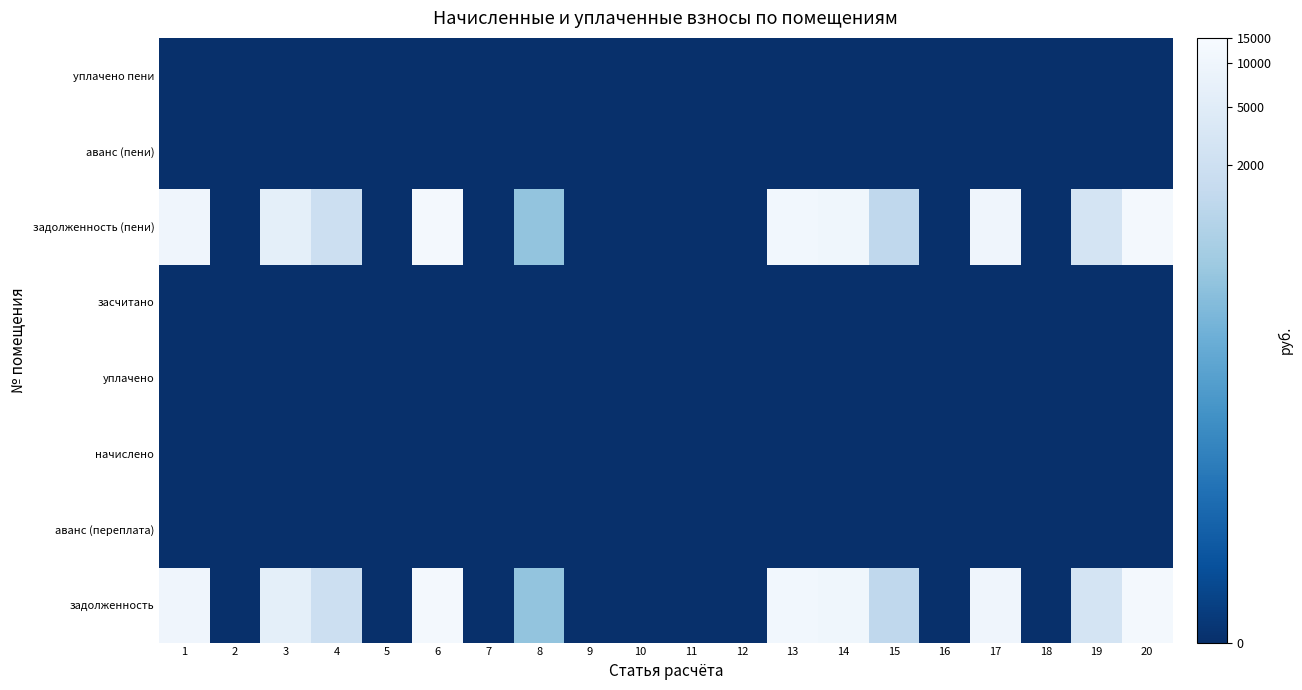

Which label corresponds to the largest value in the chart?

6